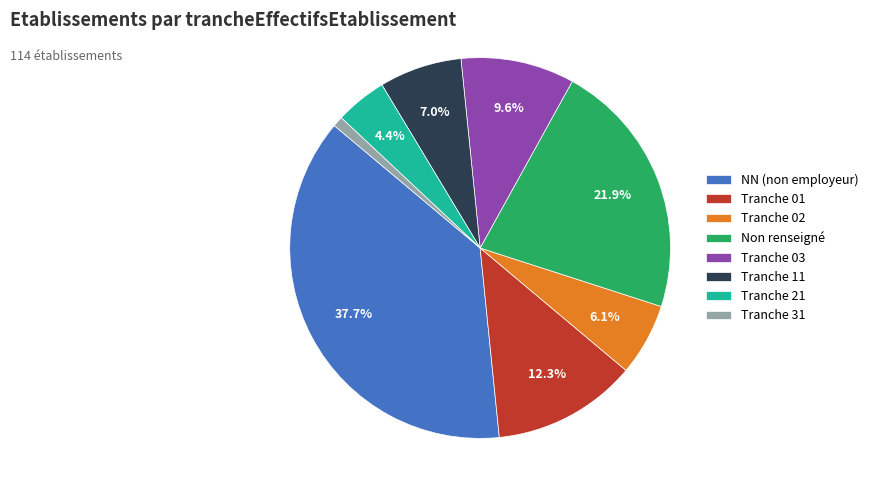

Is there a majority slice in this chart?

No